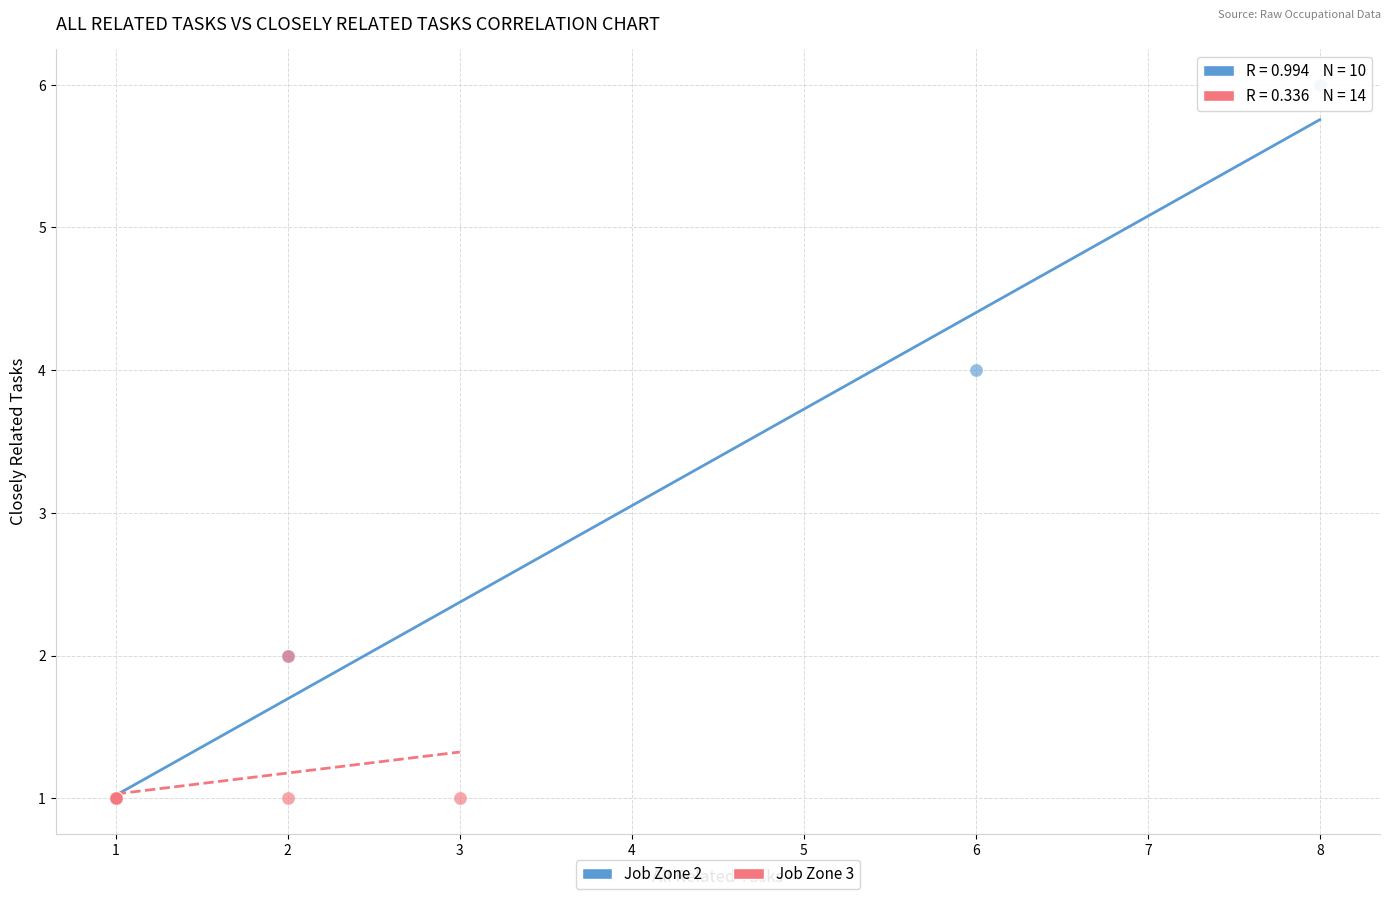

Which series has the widest spread of Y values?

Job Zone 2